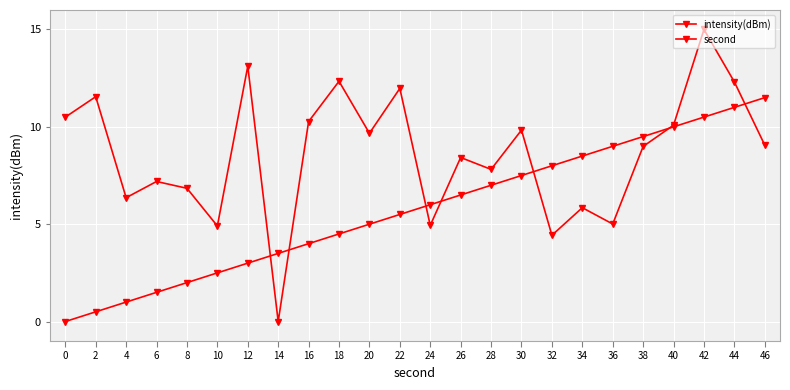

What is the value of the second point at the 5th from the left?

2.0